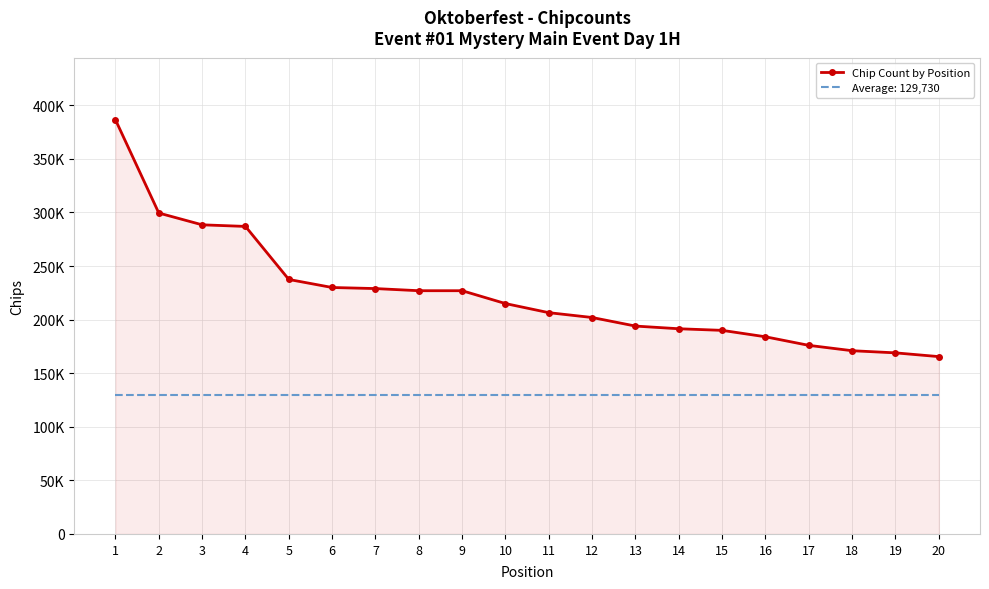

What are all the series names shown in the legend?

Chip Count by Position, Average: 129,730